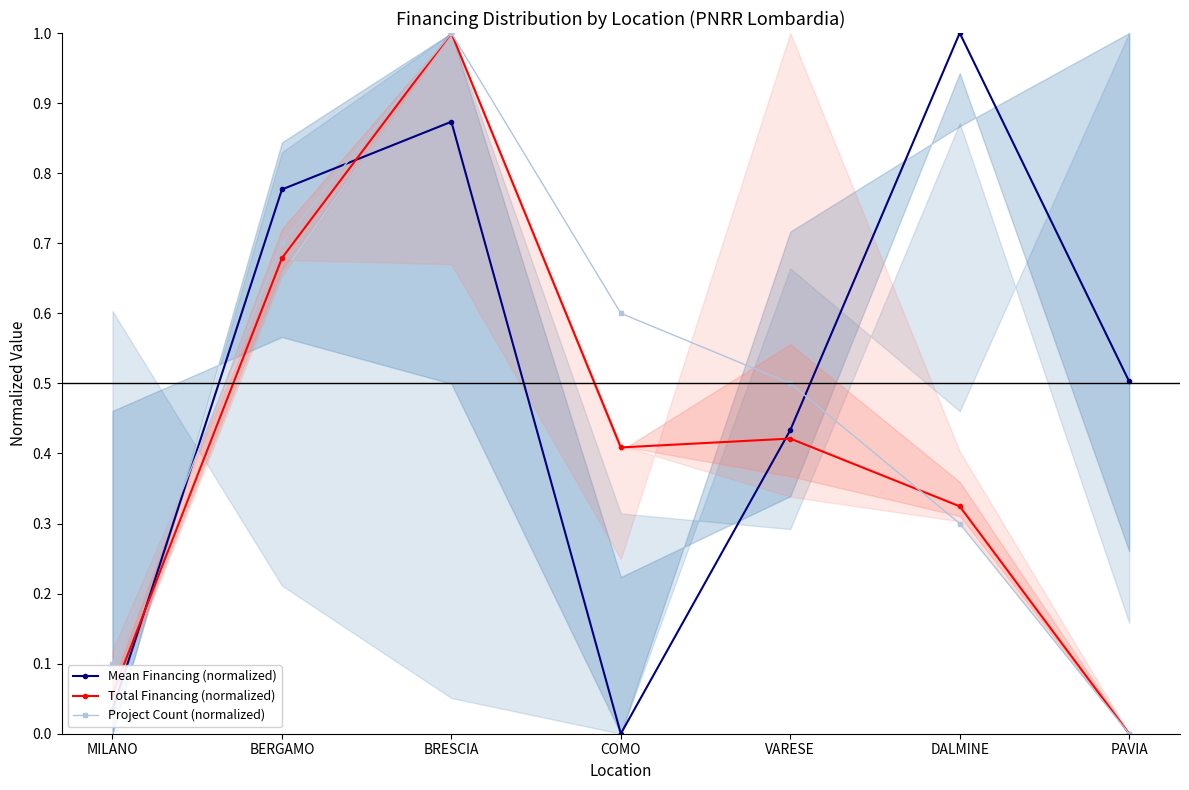

What is the average value of the Mean Financing (normalized) series?

0.5